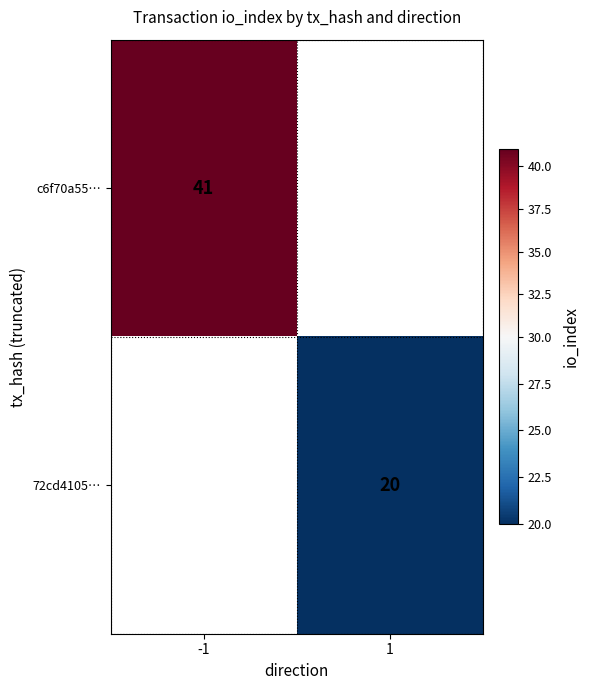

The value of c6f70a55… at -1 is 41. True or false?

True